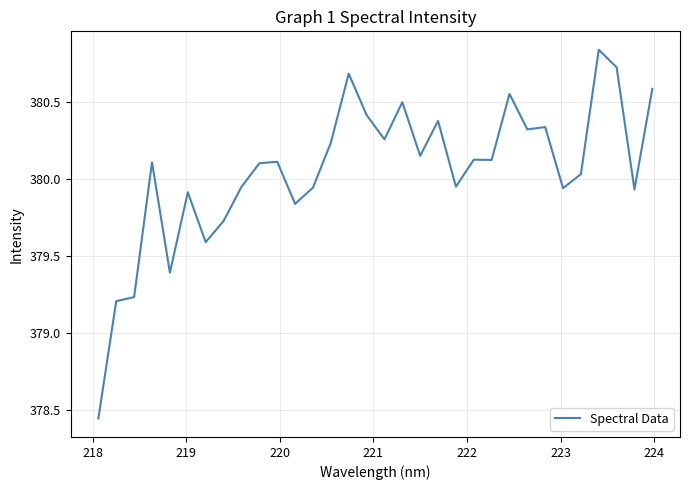

What is the difference between the maximum and minimum values?

2.4